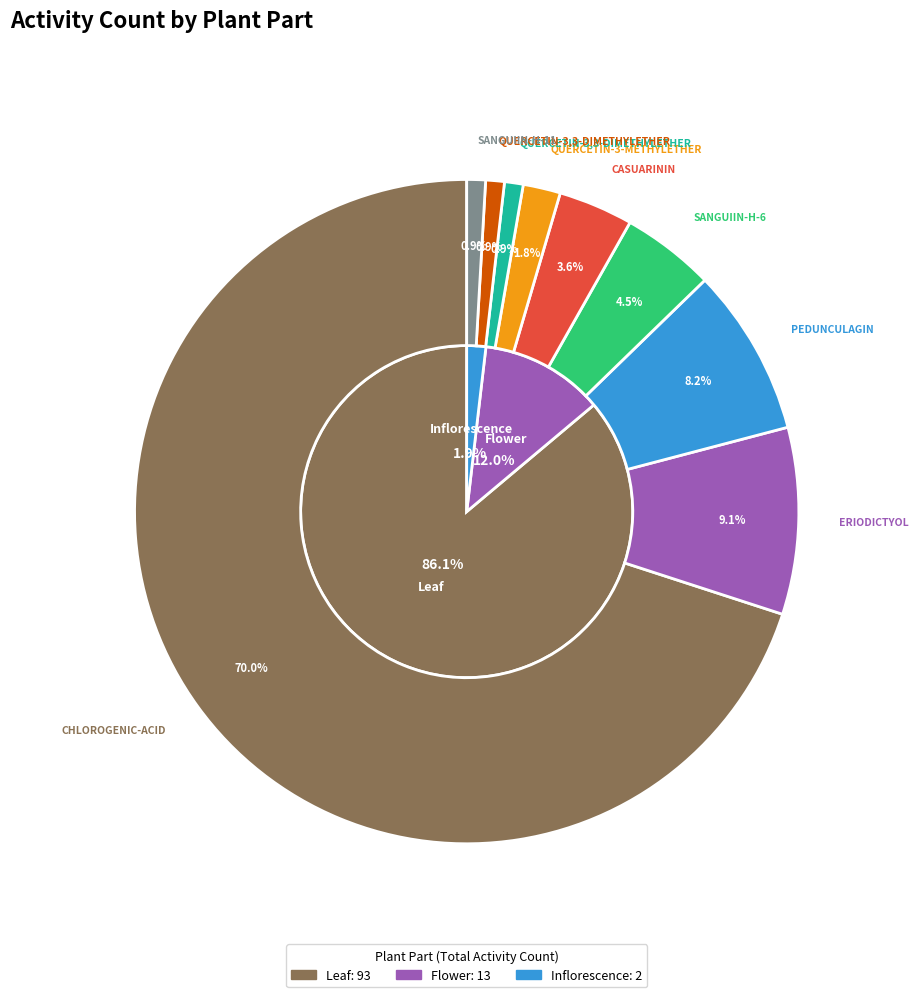

What is the majority slice?

Leaf (CHLOROGENIC-ACID)